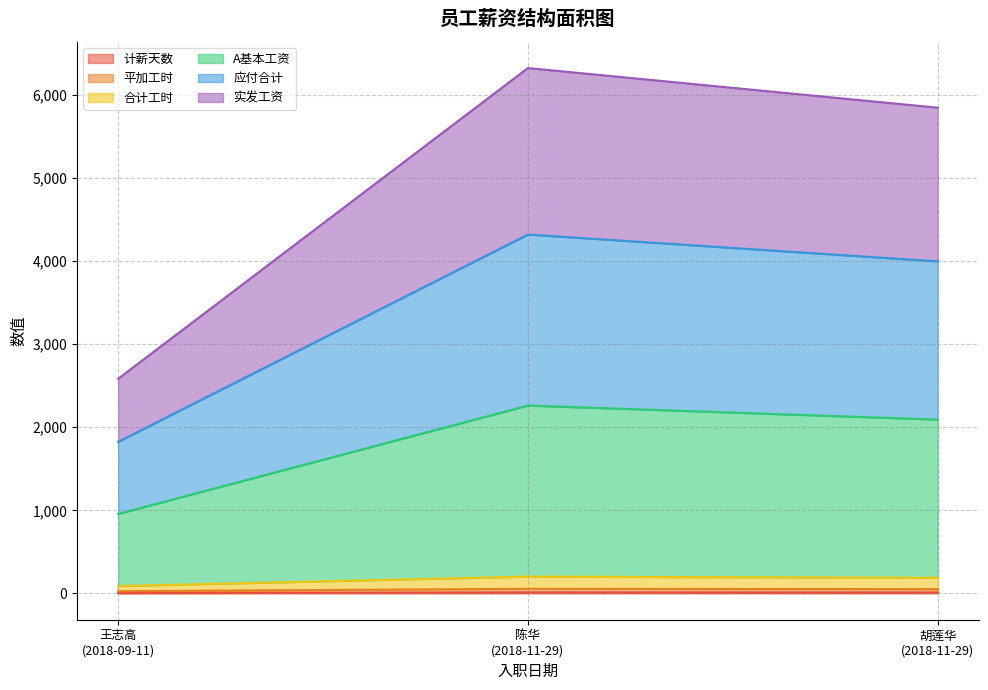

Which series has the largest range (max minus min)?

应付合计